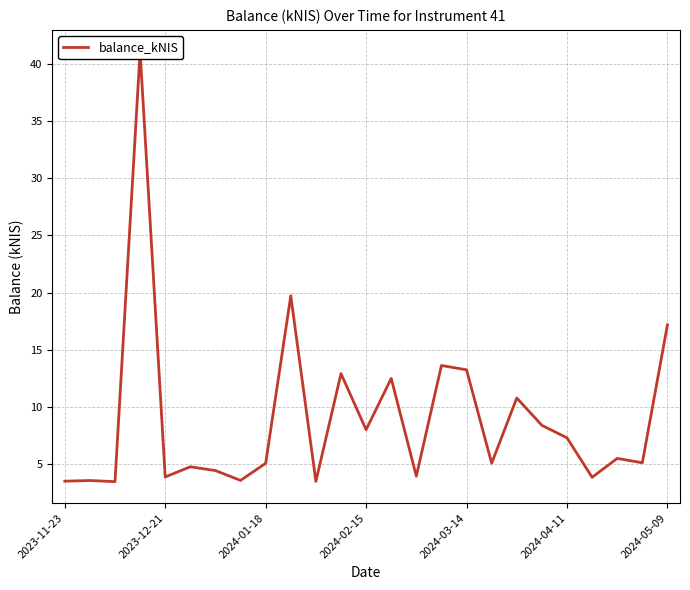

Where is the data nearest to the value 22?

9